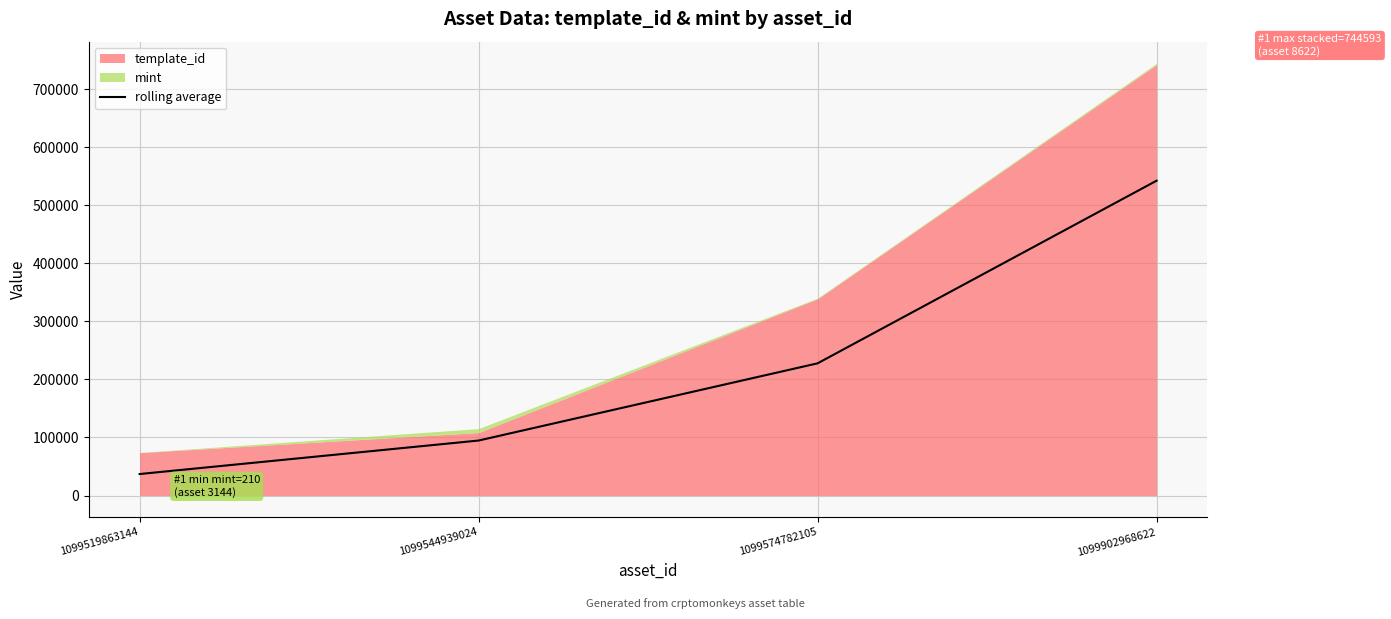

The value at 1099519863144 is 37070.5. True or false?

True